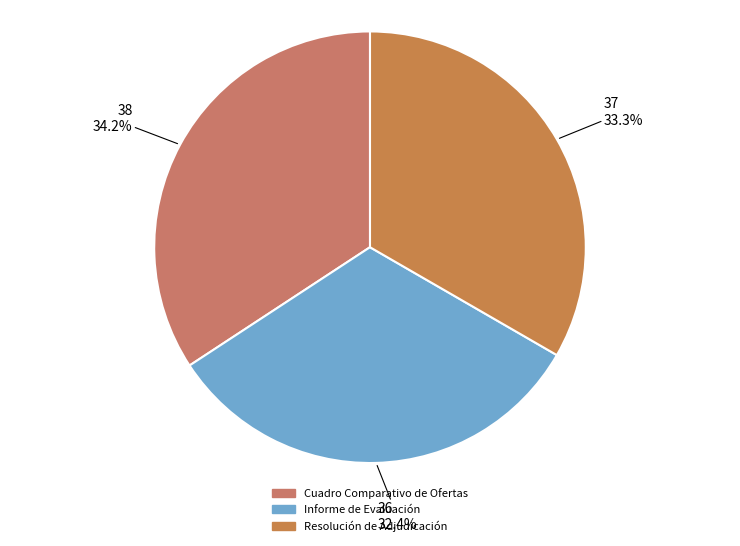

Which category has the biggest portion of the pie?

Cuadro Comparativo de Ofertas